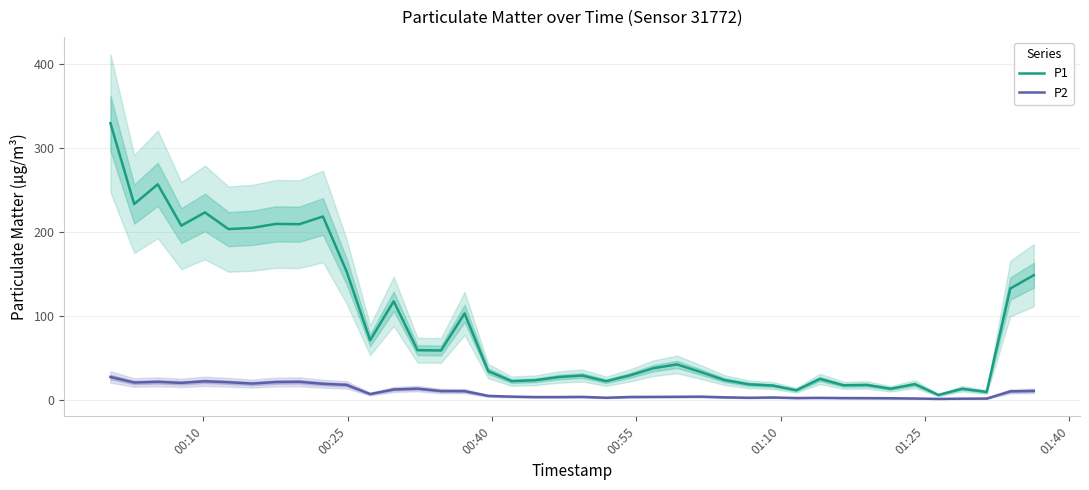

Reading left to right, list all the values displayed in this chart.

P1: 329.6	233.2	256.8	207.5	223.2	203.4	204.9	209.6	209.2	218.4	153.1	70.9	117.3	59.0	58.7	102.8	34.0	22.1	23.1	27.0	28.7	22.0	28.9	37.5	42.0	33.0	23.4	18.3	16.9	11.2	24.8	17.2	17.5	13.0	18.5	5.6	13.0	9.2	132.5	148.4
P2: 27.1	20.4	21.2	20.0	21.9	20.8	19.2	21.0	21.3	18.9	17.7	6.7	12.2	13.2	10.3	10.2	4.5	3.6	3.1	3.1	3.3	2.3	3.2	3.3	3.4	3.6	2.8	2.2	2.6	1.9	2.1	1.9	1.8	1.7	1.4	0.9	1.2	1.3	9.9	10.4